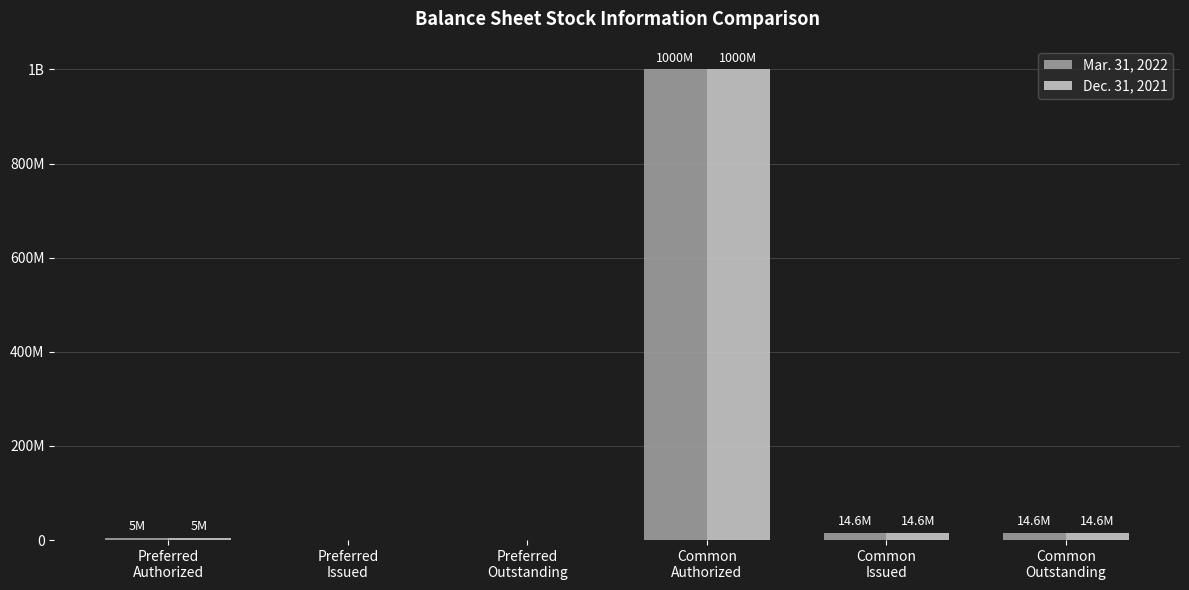

What is the difference between the maximum and minimum values in the Mar. 31, 2022 series?

1000000000